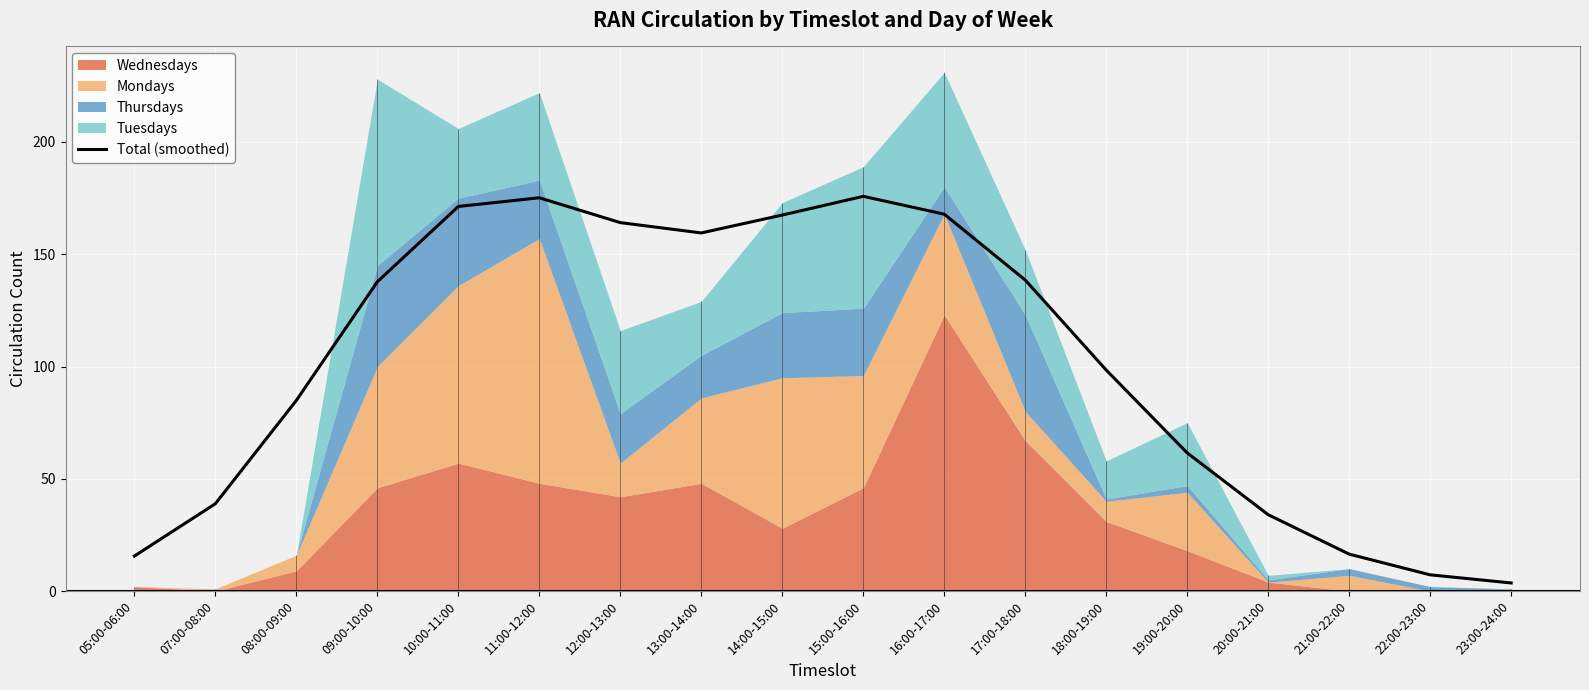

How many points are higher than both their immediate neighbors (excluding endpoints)?

2